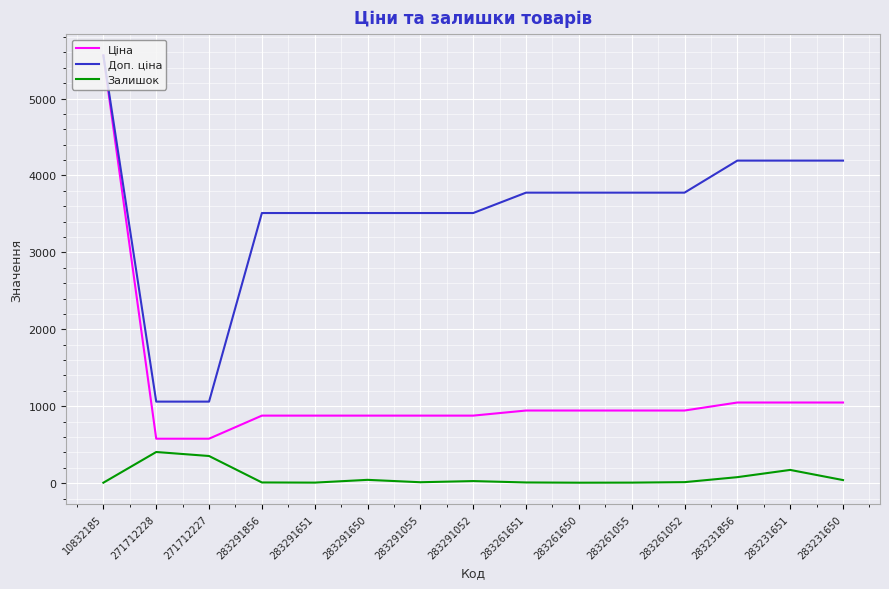

True or false: Доп. ціна and Залишок cross at least once.

False